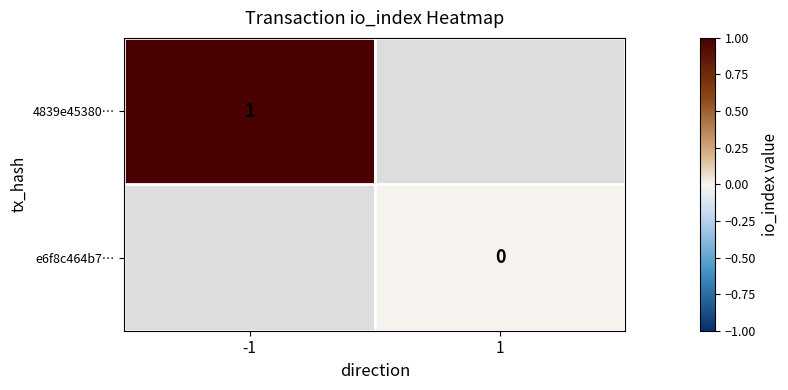

True or false: 4839e45380… has a value of 0 at -1.

False